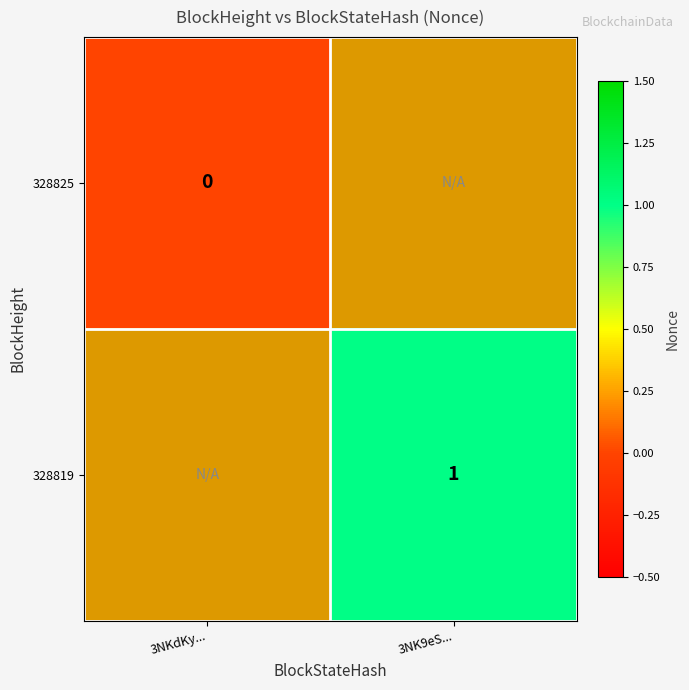

Is the value of 328825 at 3NKdKy... greater than the value of 328819 at 3NK9eS...?

No